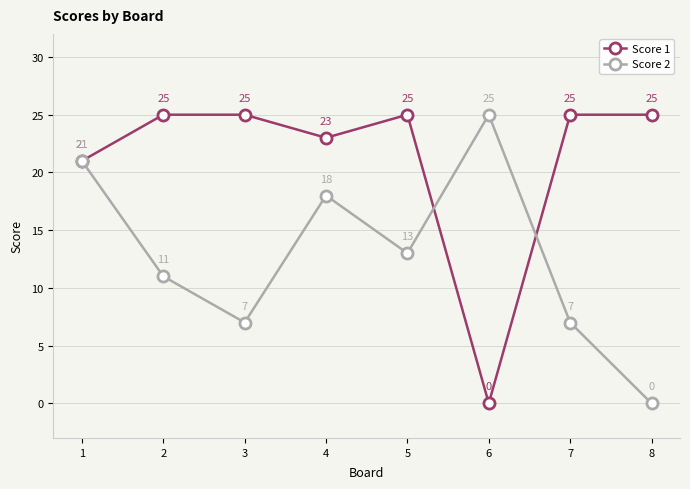

What is the total value across all series at 4?

41